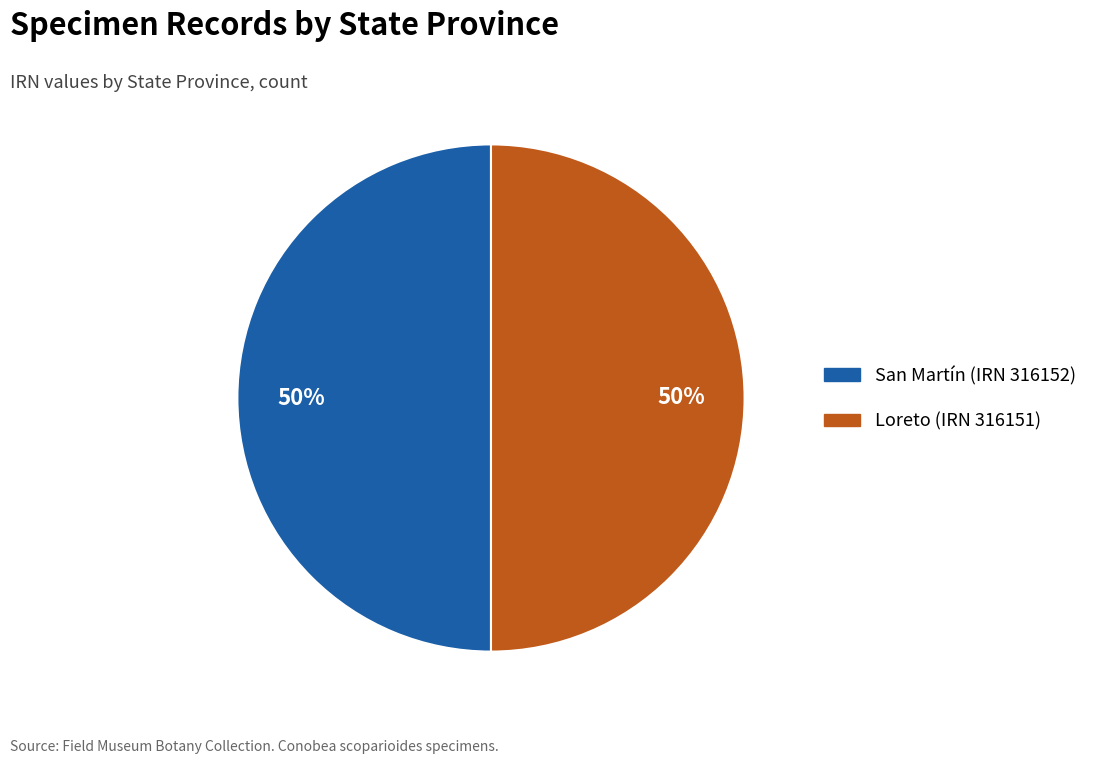

True or false: Loreto (IRN 316151) accounts for 45% of the total.

False